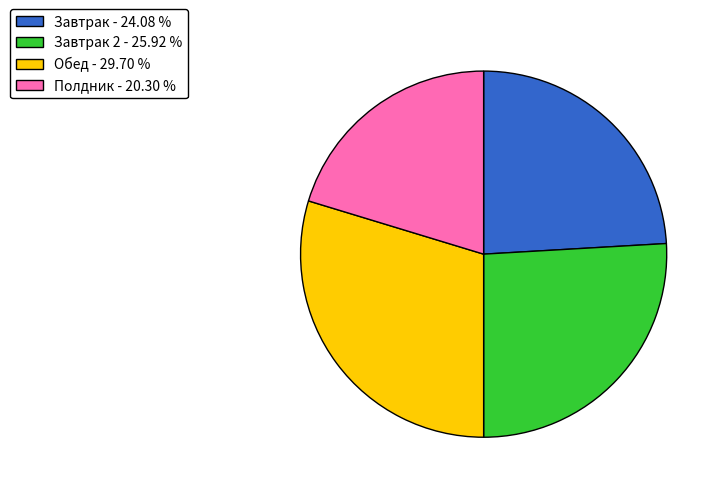

What is the ratio of the value at Завтрак 2 - 25.92 % to the value at Обед - 29.70 %?

0.9